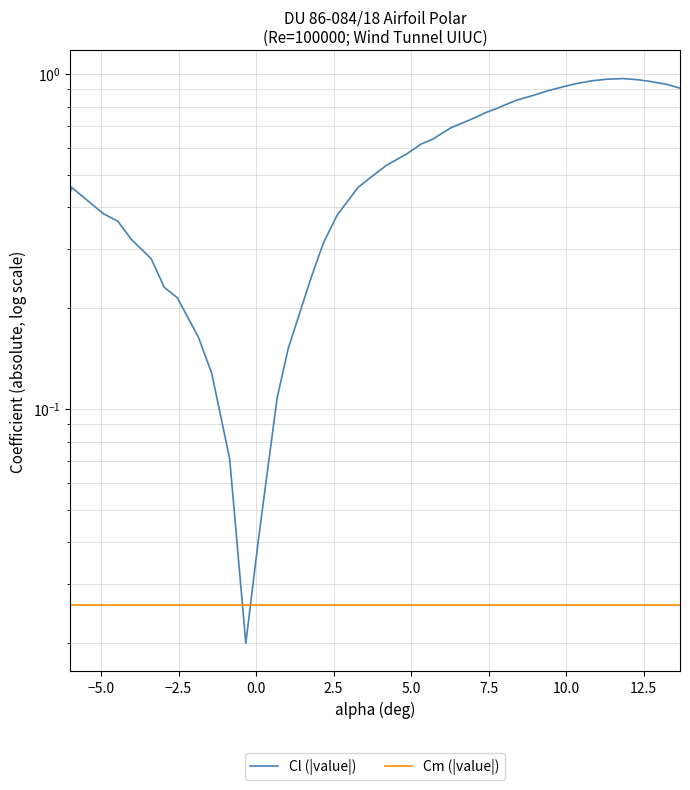

The Cl (|value|) series shows 1.4 at 37. True or false?

False